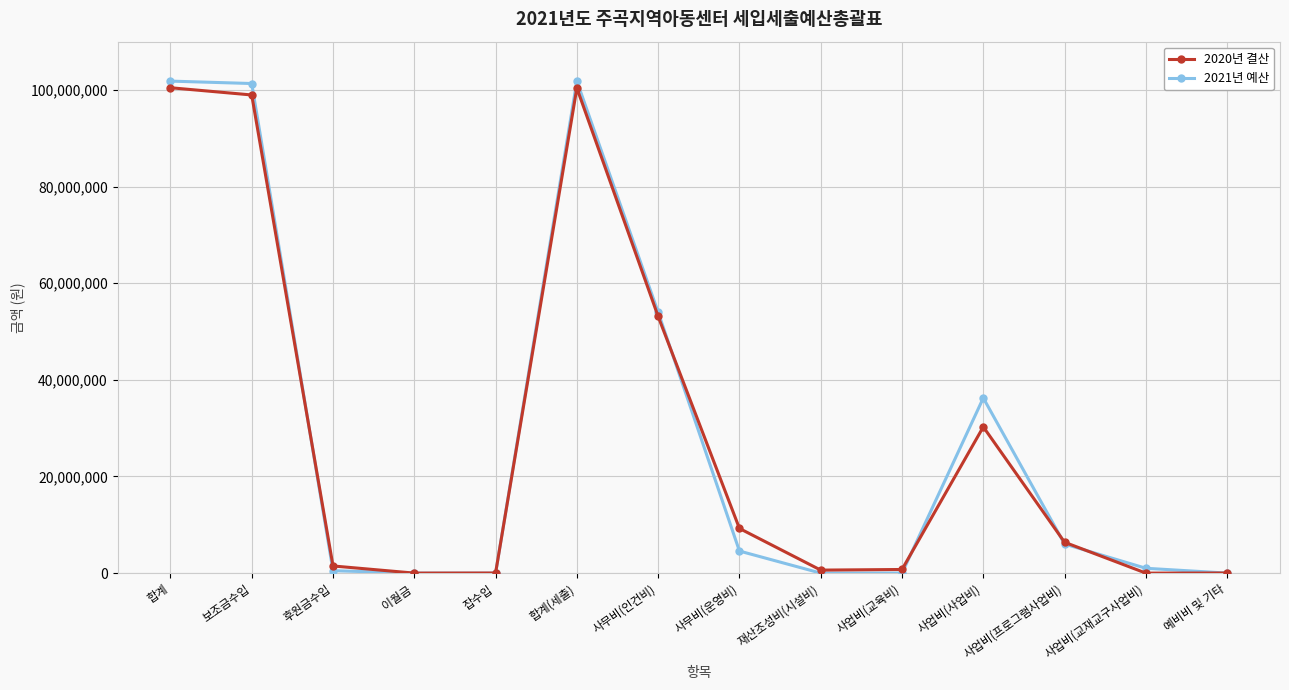

The 2021년 예산 series shows 0 at 이월금. True or false?

True